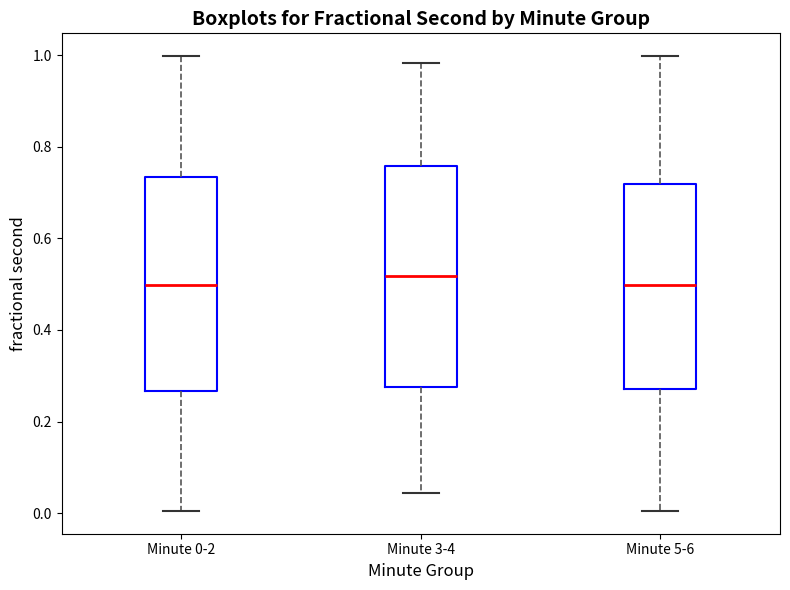

Reading left to right, read every box against the y-axis: the position of its median line, the range the box covers, and the ends of its whiskers. The values are not printed on the chart, so give them approximately, as read against the axis.

Minute 0-2: median 0.50, box 0.26 to 0.74, whiskers 0.00 to 1.00
Minute 3-4: median 0.52, box 0.28 to 0.76, whiskers 0.04 to 0.98
Minute 5-6: median 0.50, box 0.28 to 0.72, whiskers 0.00 to 1.00